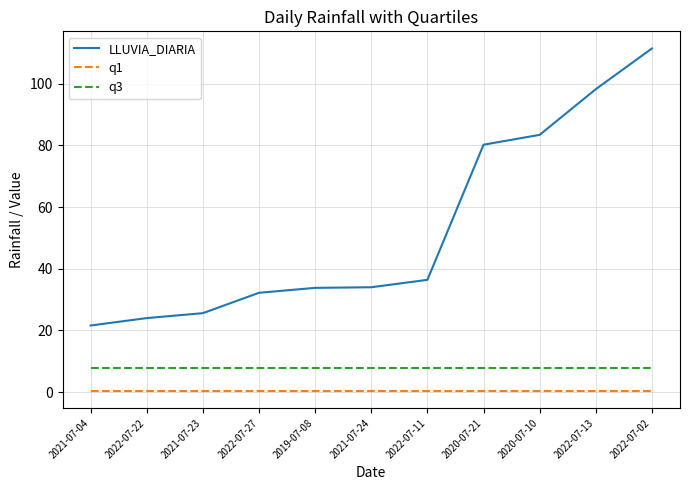

True or false: q3 and LLUVIA_DIARIA intersect in this chart.

False